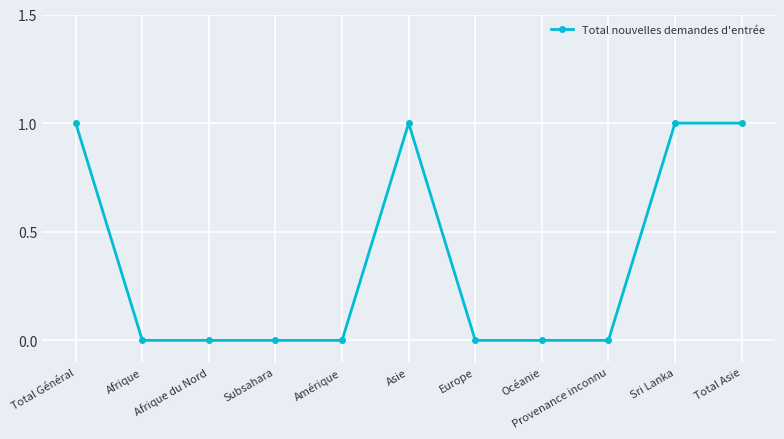

What is the change in value from Provenance inconnu to Total Asie?

+1